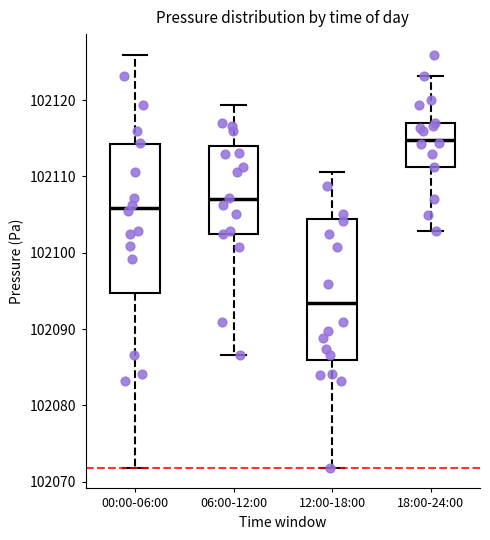

Where does the median line of the box for 12:00-18:00 sit on the y-axis? The values are not printed on the chart, so give them approximately, as read against the axis.

102093